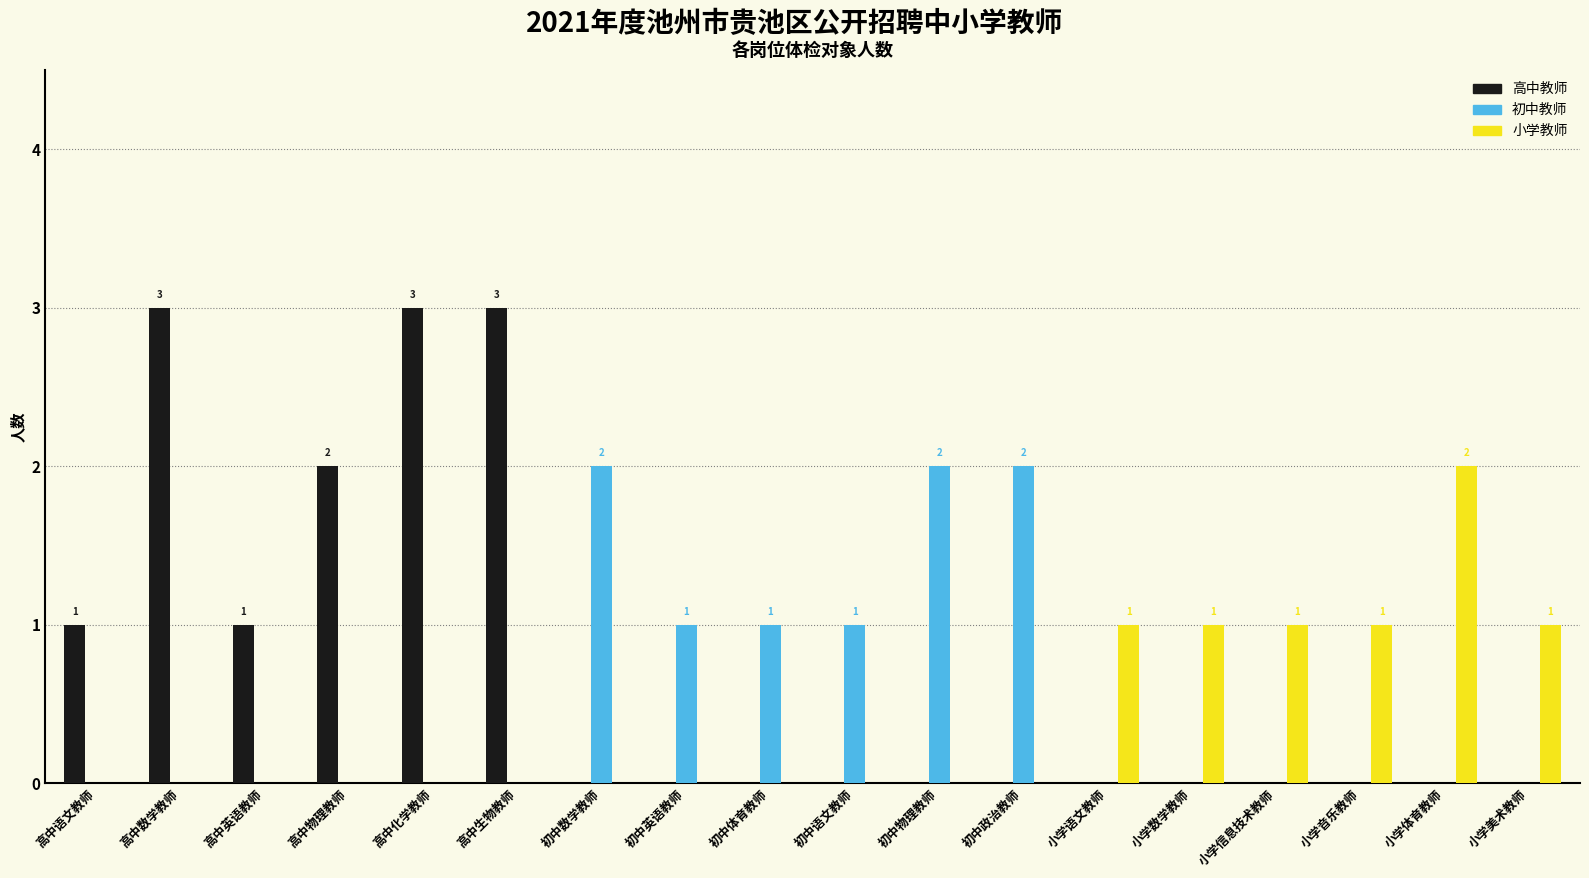

Which series has the largest total across all categories?

高中教师